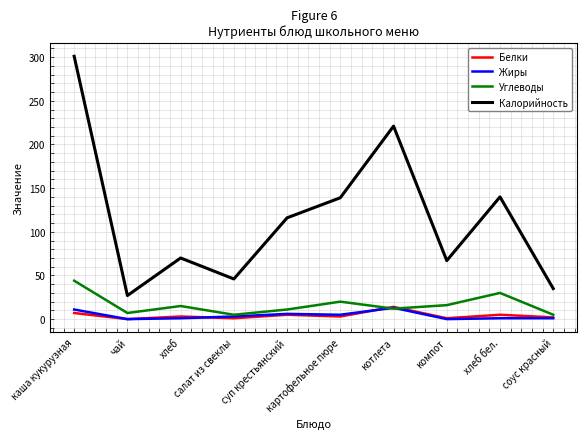

Where does the Углеводы series first go above 15?

каша кукурузная